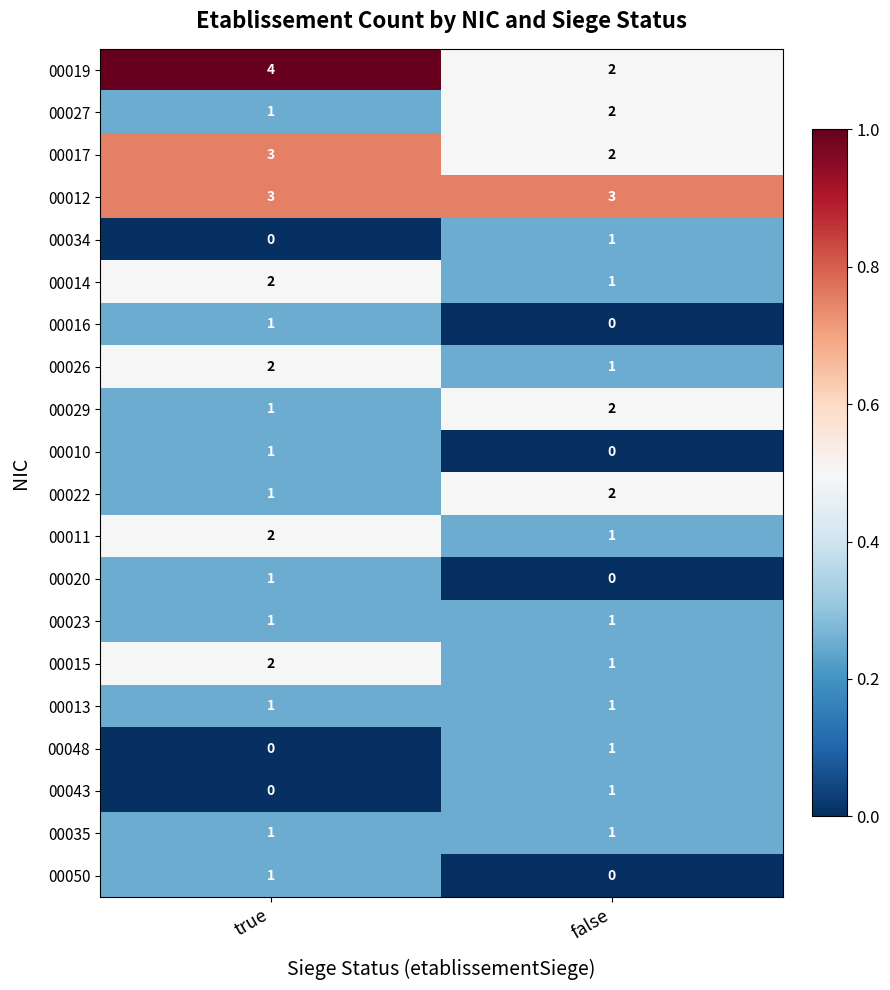

Between true and false, which series saw the biggest shift?

00019